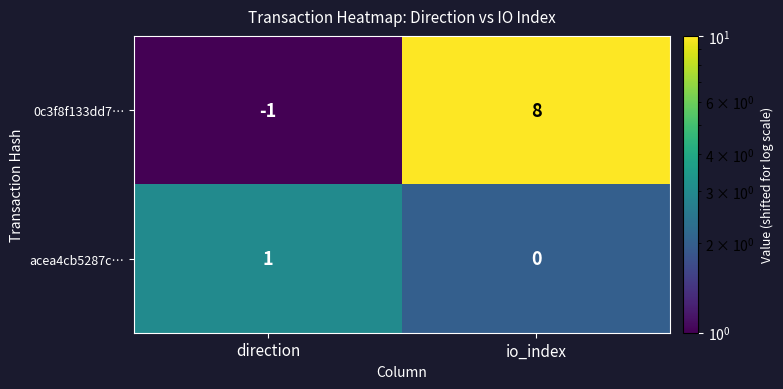

Is it true that acea4cb5287c… equals -1 at io_index?

False